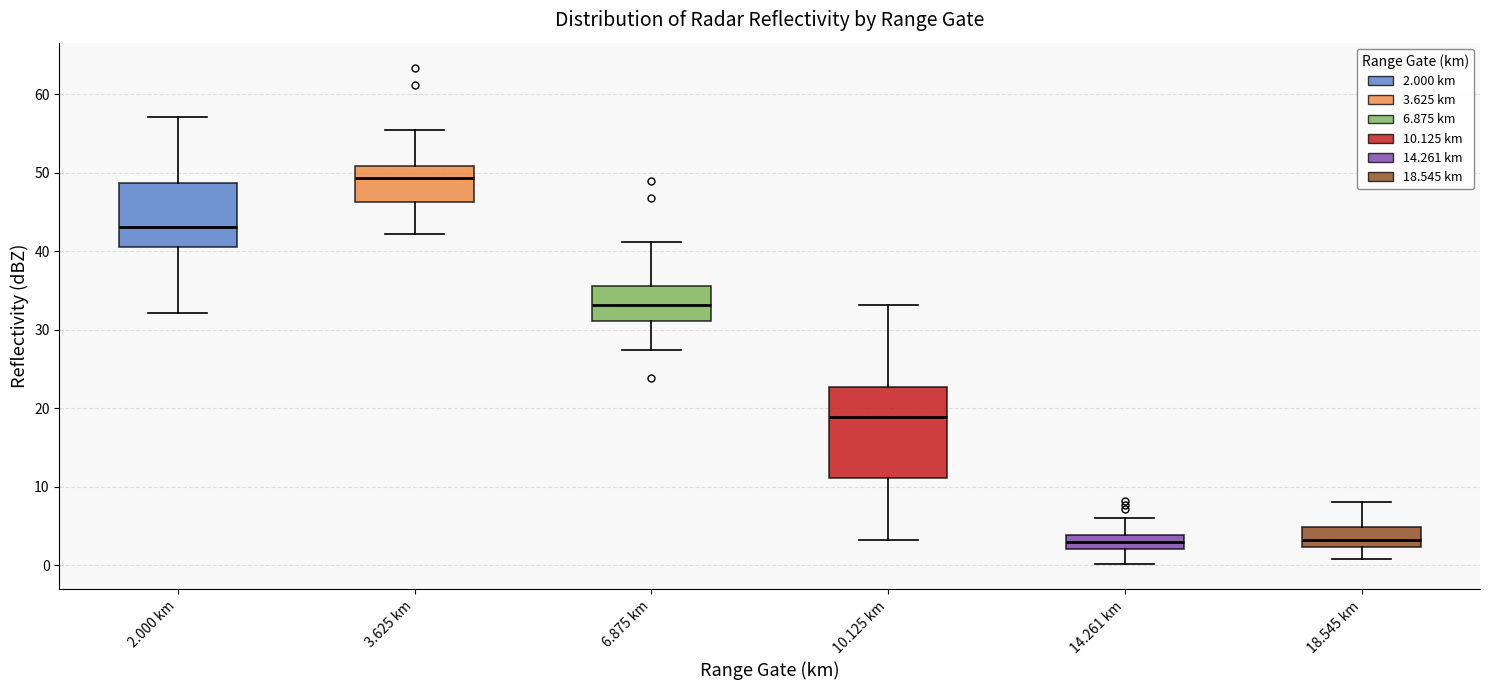

Which box has the highest median line?

3.625 km